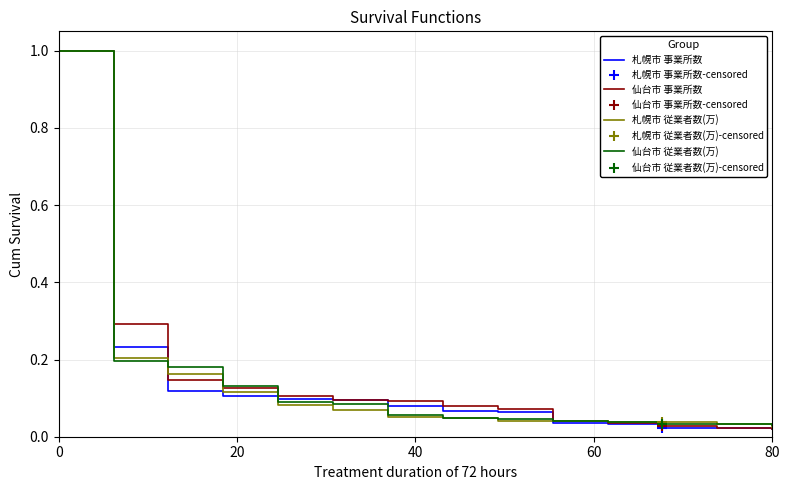

What is the maximum value shown in the chart?

1.0